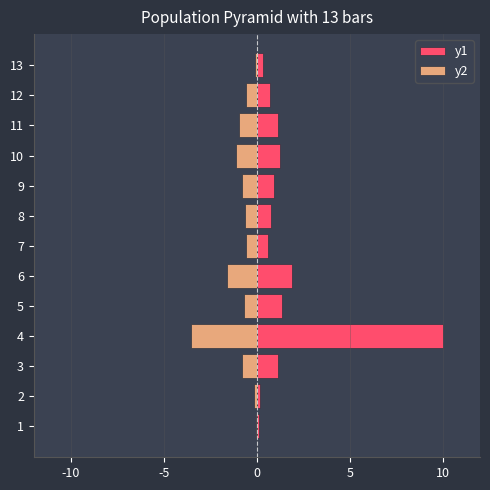

How many series are shown in this chart?

2